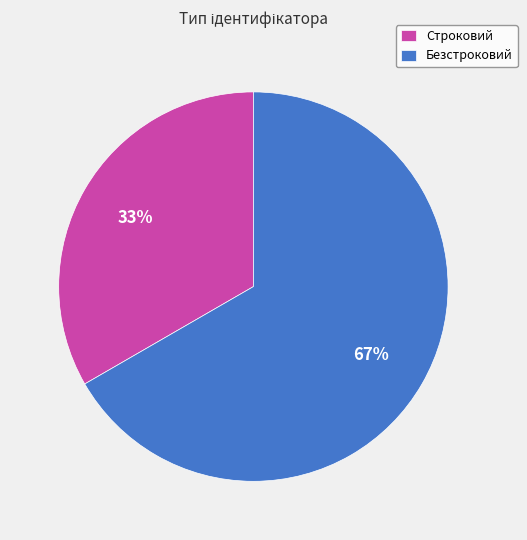

Rank the categories by value from highest to lowest.

Безстроковий, Строковий